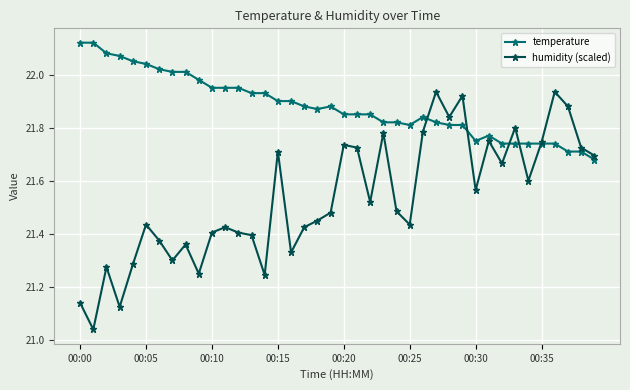

How many interior local valleys does the humidity (scaled) series have?

12